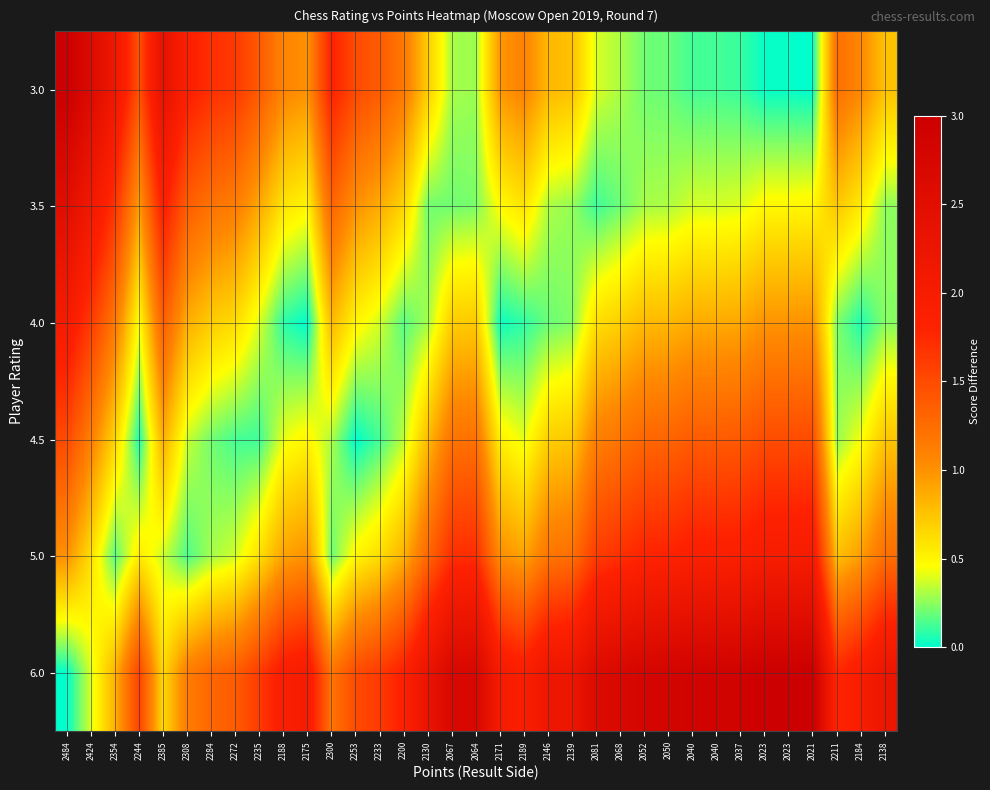

How many data points does each series have?

35